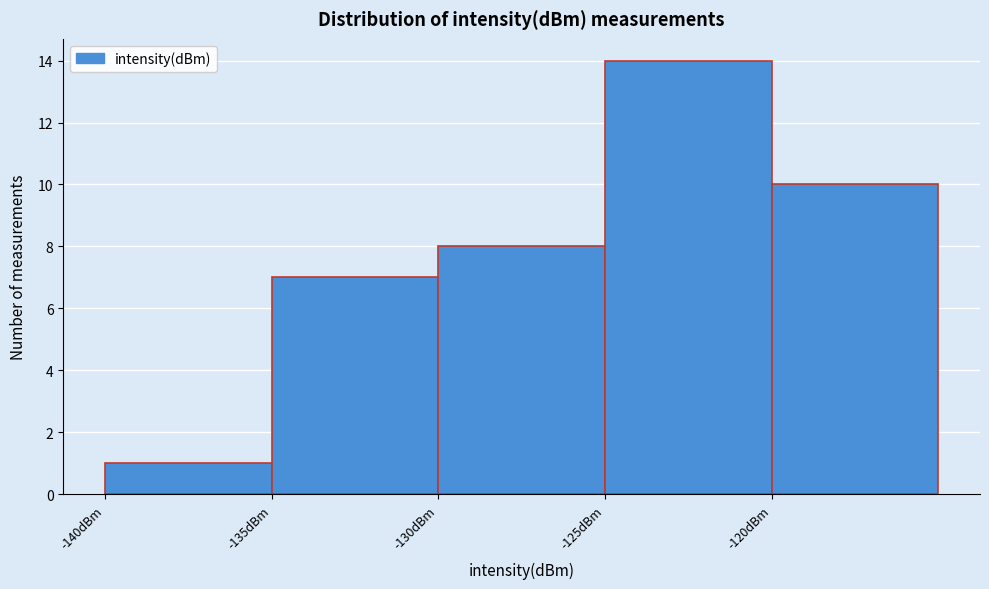

Reading left to right, transcribe this chart: for each bar, give the range it covers on the x-axis and its height. The values are not printed on the chart, so give them approximately, as read against the axis.

-140 to -135: 1
-135 to -130: 7
-130 to -125: 8
-125 to -120: 14
-120 to -115: 10